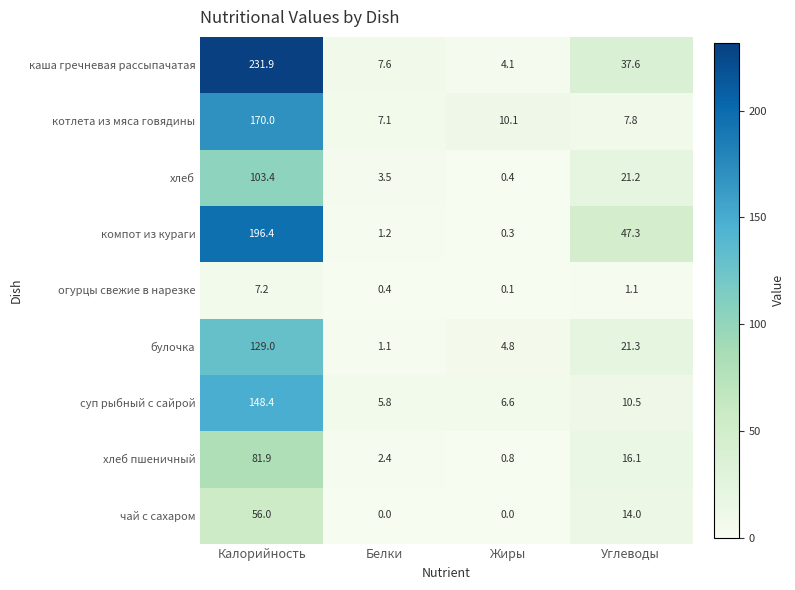

At which category is the sum across all series the highest?

Калорийность